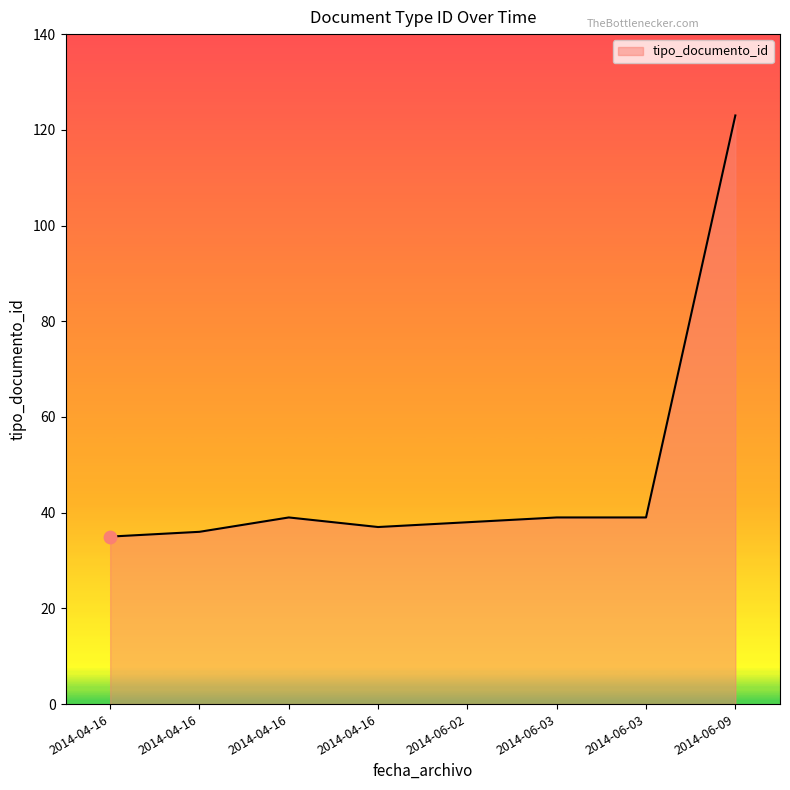

Between 2014-06-02 and 2014-06-03, which is larger?

2014-06-03